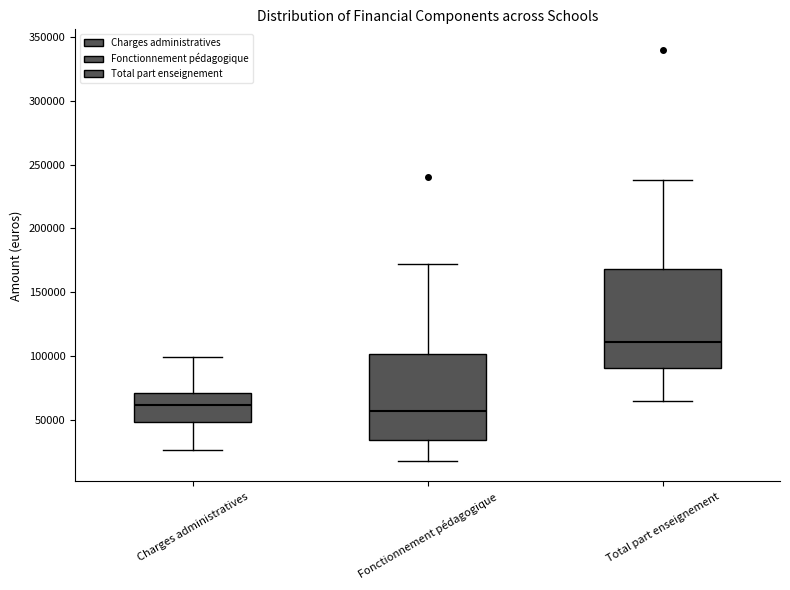

Reading left to right, read every box against the y-axis: the position of its median line, the range the box covers, and the ends of its whiskers. The values are not printed on the chart, so give them approximately, as read against the axis.

Charges administratives: median 60000, box 50000 to 70000, whiskers 25000 to 100000
Fonctionnement pédagogique: median 55000, box 35000 to 100000, whiskers 20000 to 170000
Total part enseignement: median 110000, box 90000 to 170000, whiskers 65000 to 240000